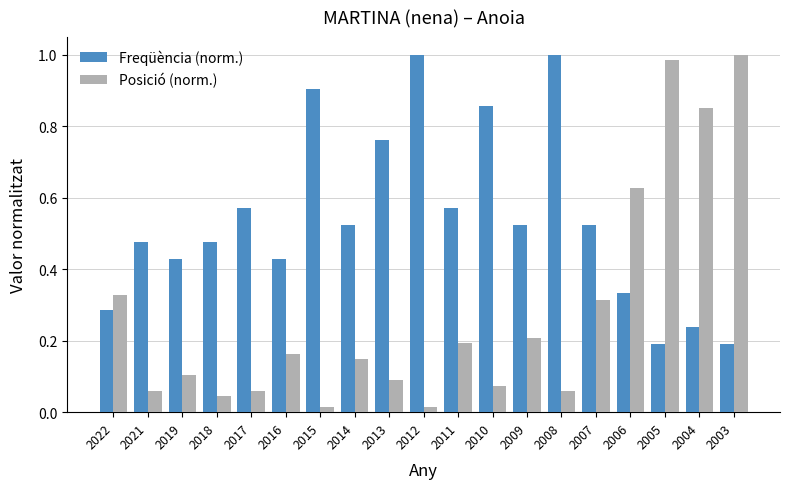

Which series has the largest total across all categories?

Freqüència (norm.)